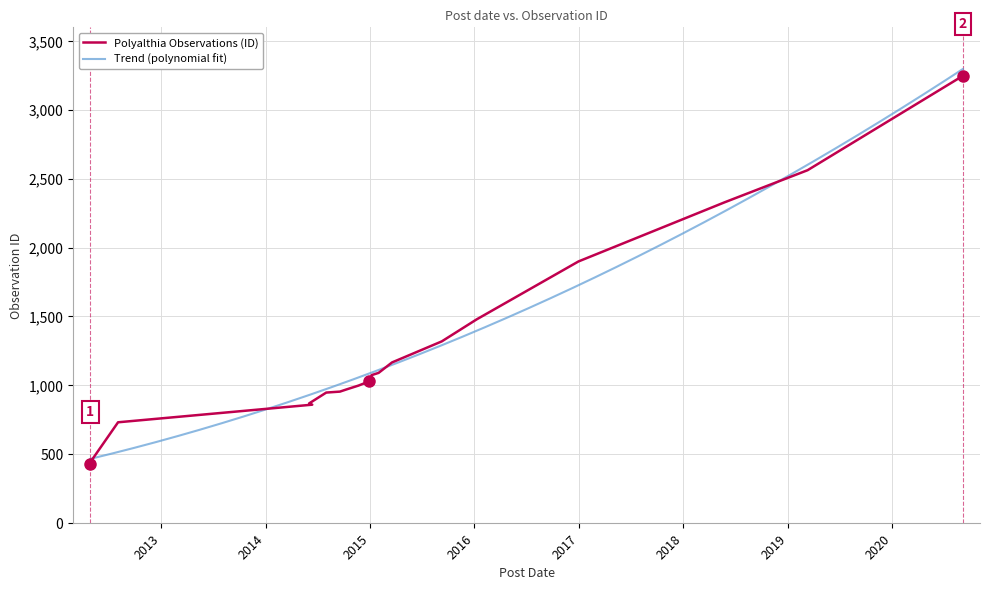

The chart shows a value of 387 at 2014-06-02. True or false?

False